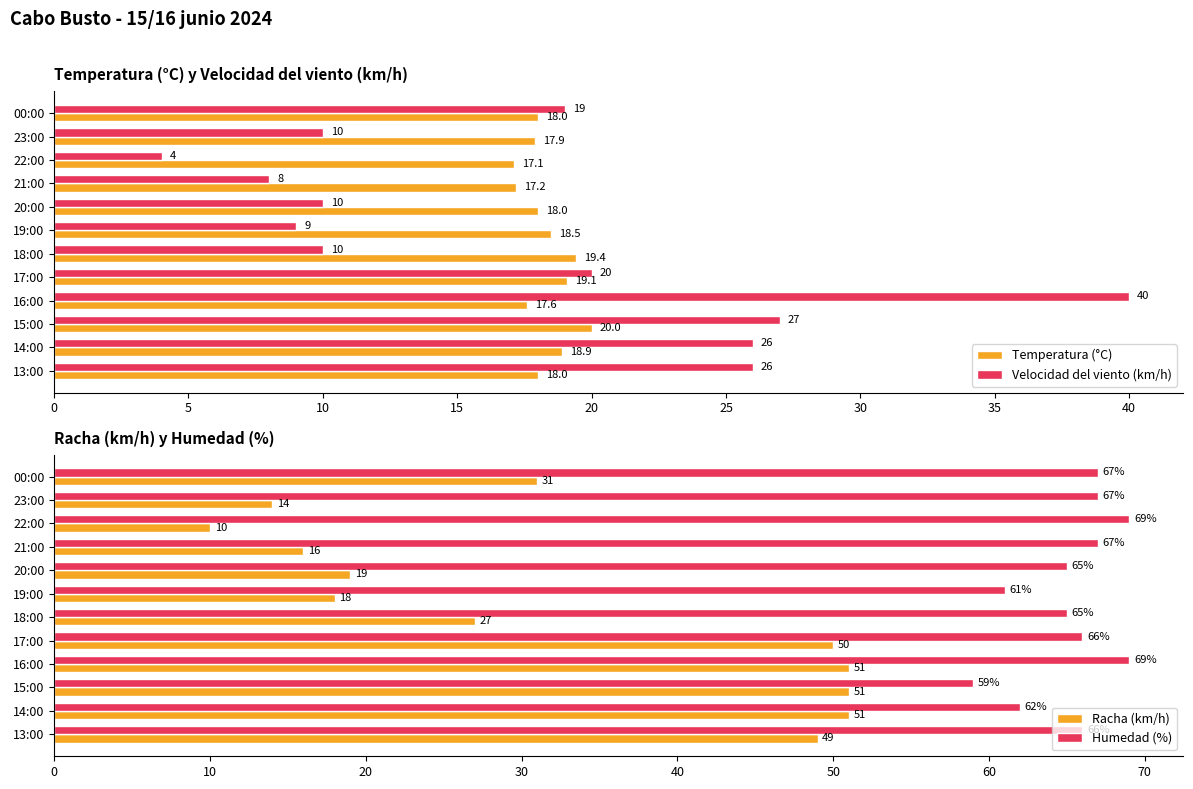

What is the approximate value of Velocidad del viento (km/h) at 19:00?

9.0